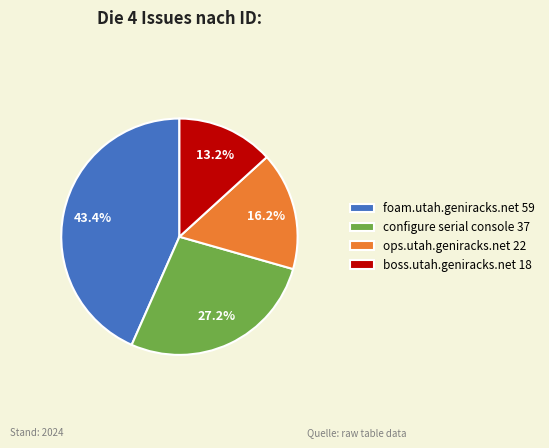

What is the smallest slice in the pie chart?

boss.utah.geniracks.net